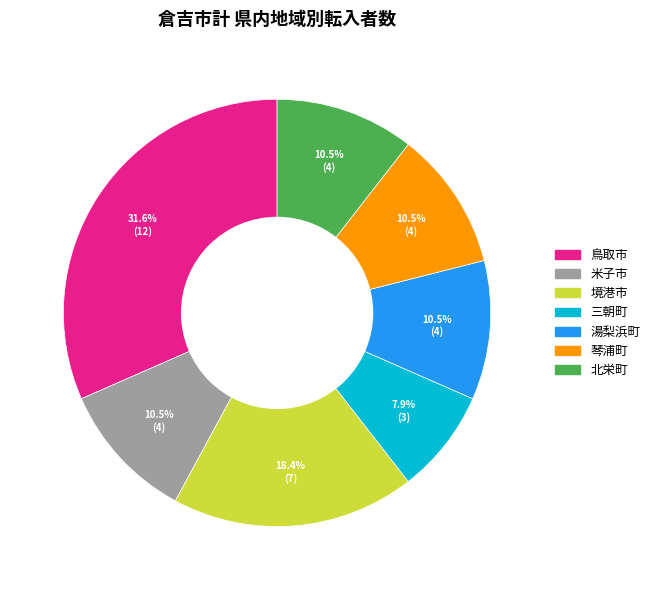

True or false: 湯梨浜町 accounts for 1% of the total.

False